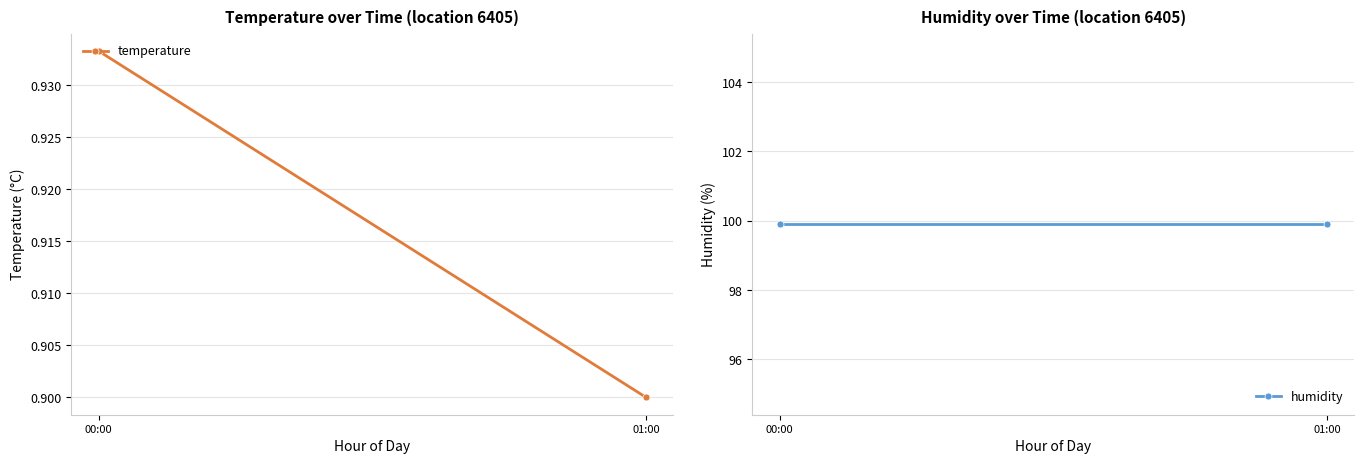

The temperature series shows 0.6 at 01:00. True or false?

False